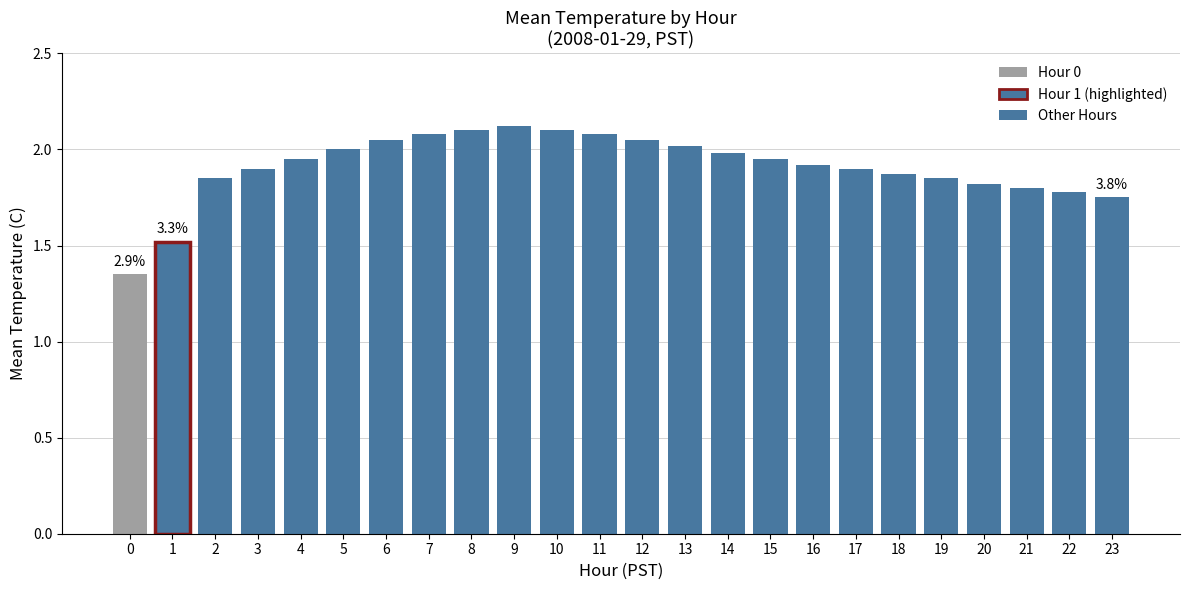

What is the difference between the maximum and minimum values?

0.7